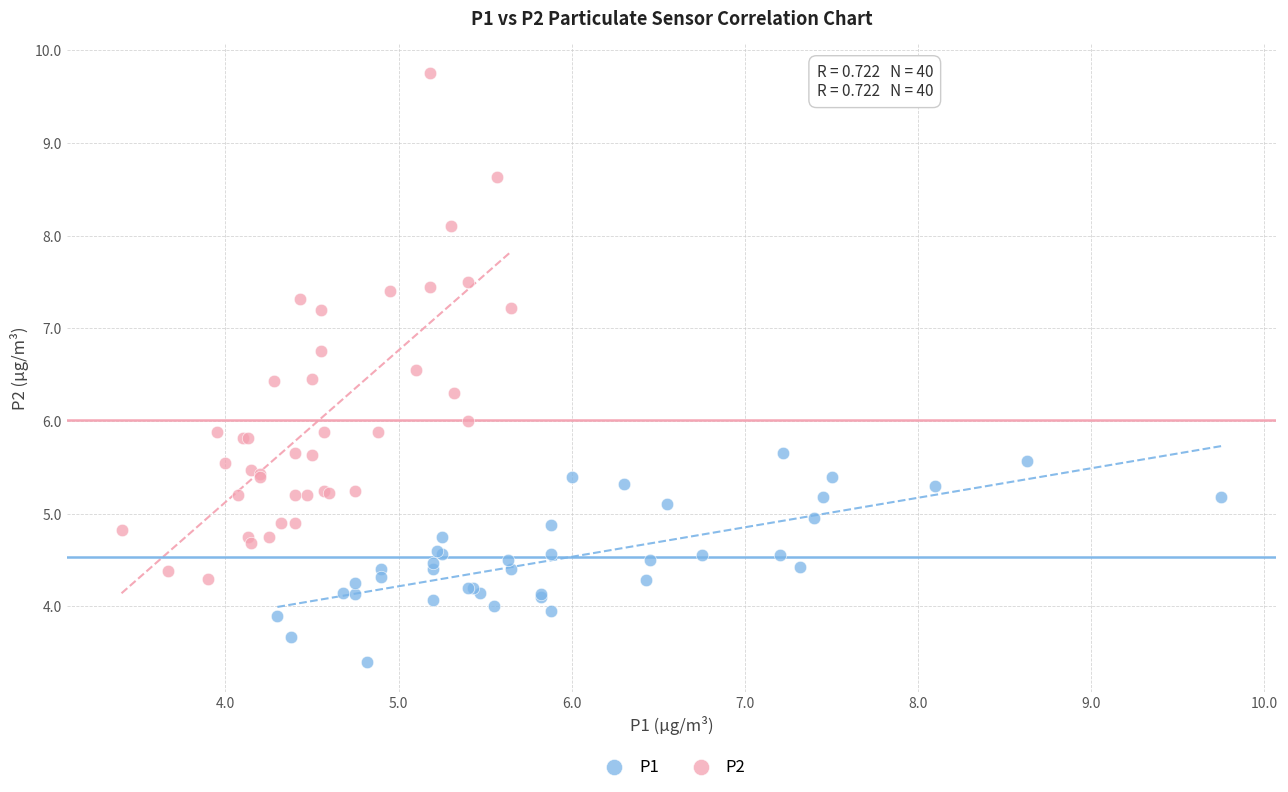

Which series contains the highest Y value?

P2